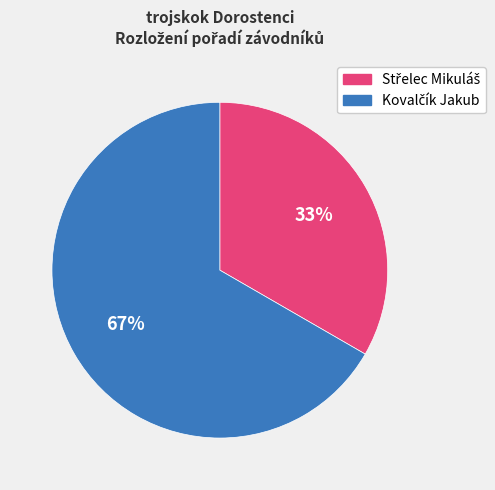

Is there any slice that represents more than half of the pie?

Yes